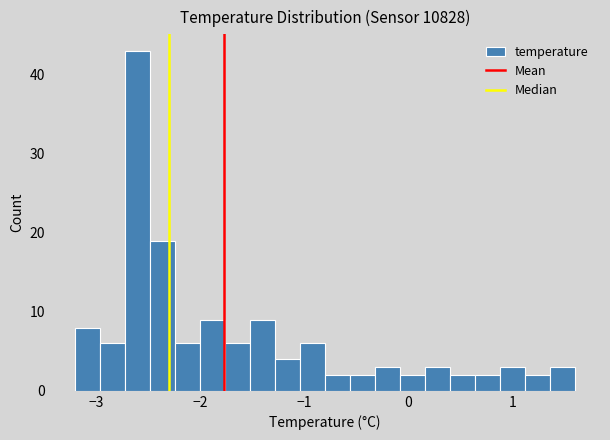

Around what value on the x-axis is the tallest bar? Give the approximate position of its centre, as read against the axis.

-2.6